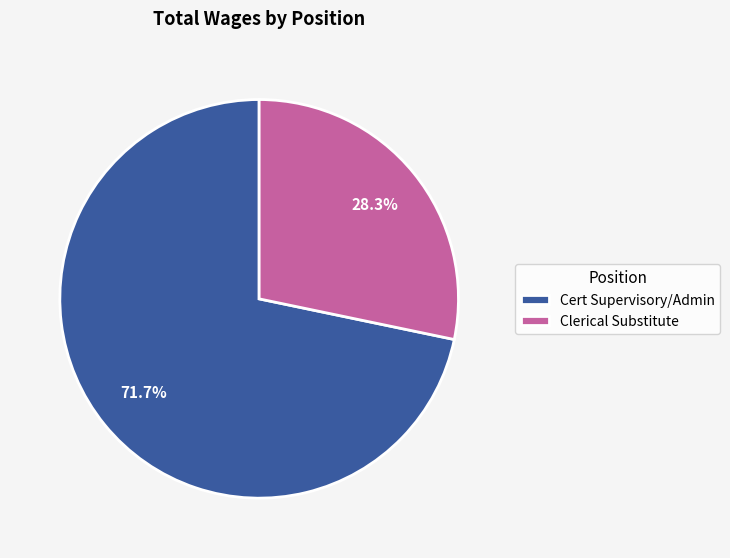

Combined, what portion of the pie is Clerical Substitute and Cert Supervisory/Admin?

100.0%